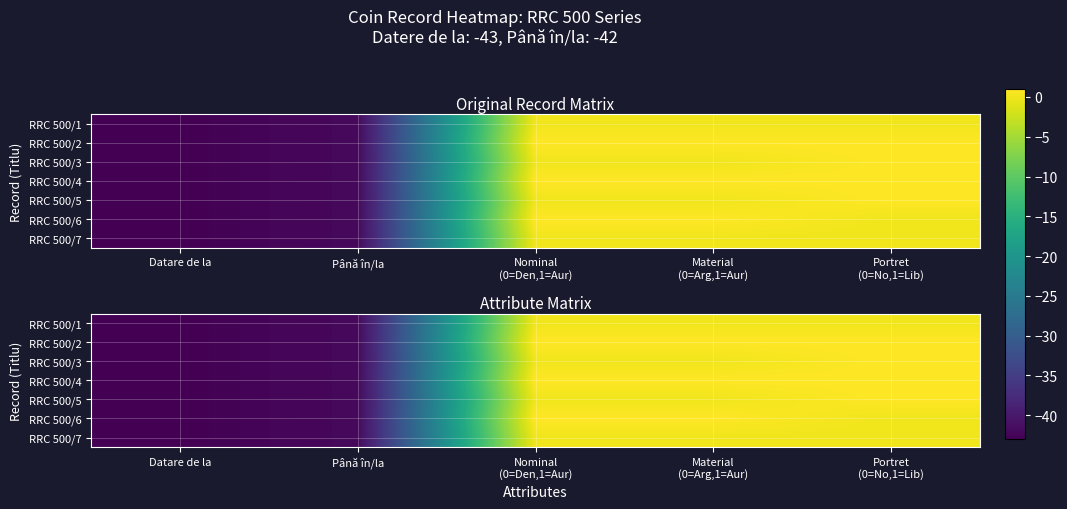

The value of RRC 500/7 at Material (0=Arg,1=Aur) is 27. True or false?

False